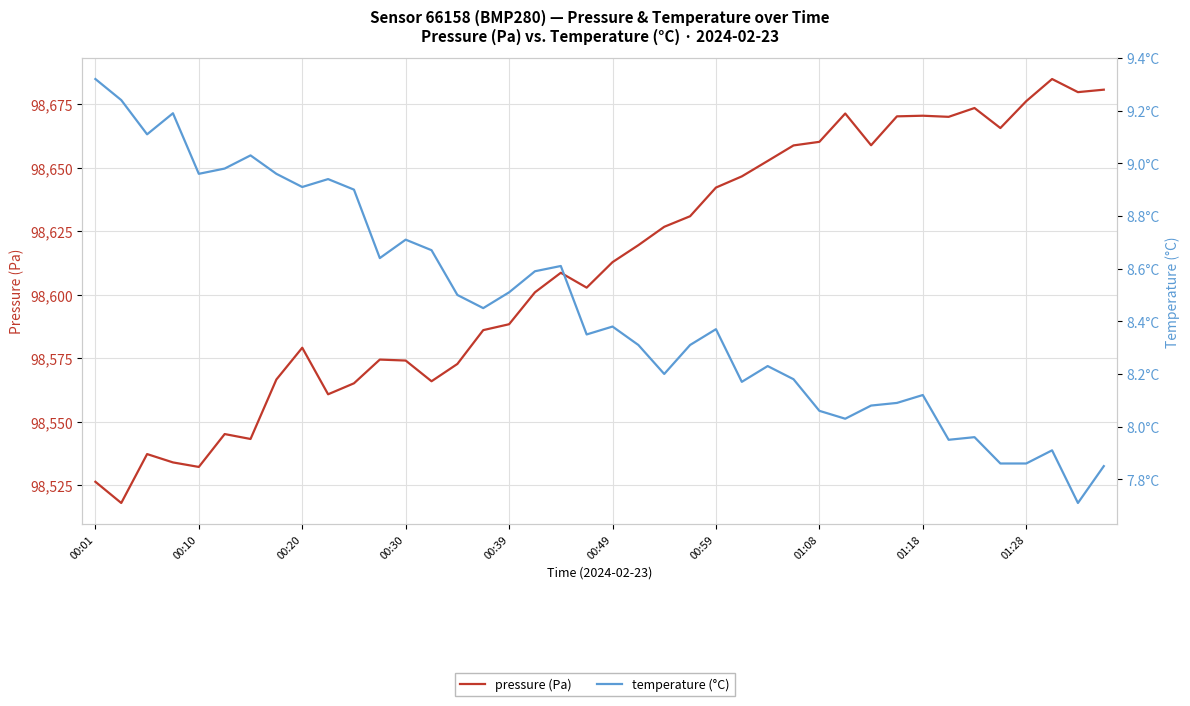

List the labels in order of pressure (Pa) value, largest first.

37, 39, 38, 36, 34, 29, 32, 31, 33, 35, 28, 30, 27, 26, 25, 24, 23, 22, 21, 20, 18, 19, 17, 16, 15, 01:18, 11, 12, 14, 01:08, 13, 10, 01:28, 00:49, 00:59, 00:20, 00:30, 00:39, 00:01, 00:10